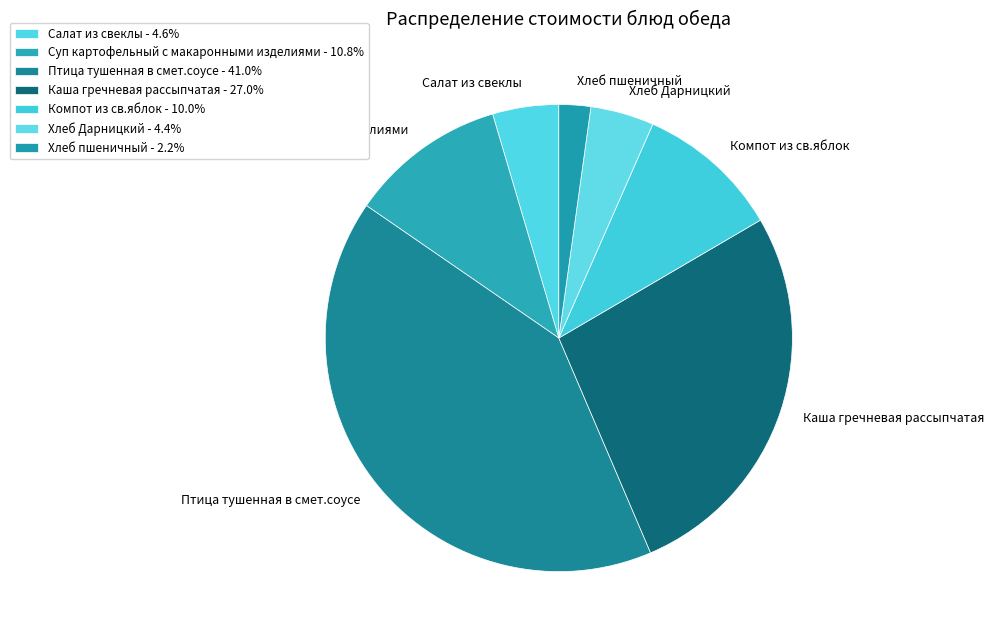

Is there any slice that represents more than half of the pie?

No